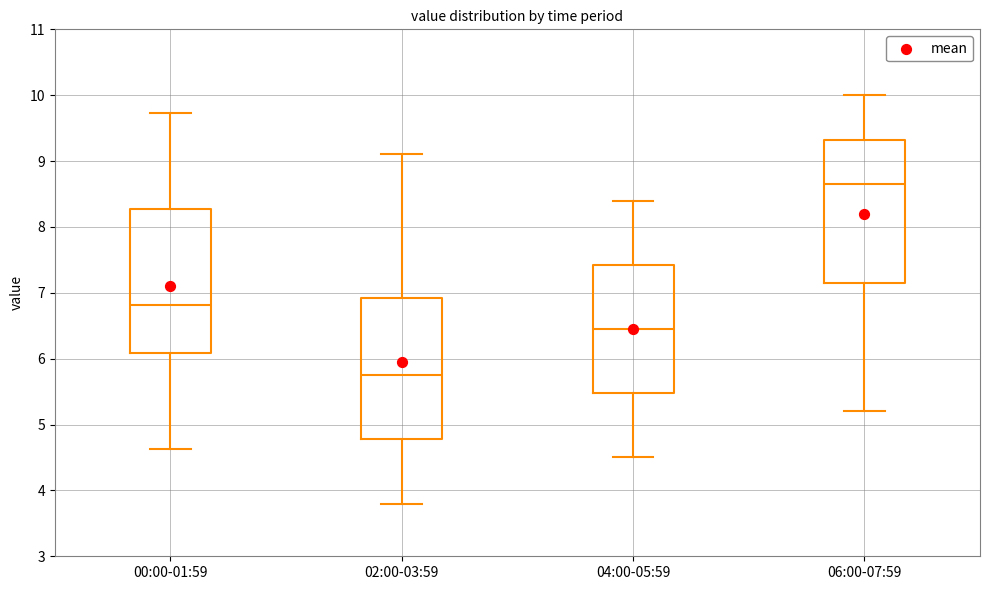

Reading left to right, transcribe this box plot: for each box, give where its median line is, the range the box spans, and where its two whiskers end, as read against the y-axis. The values are not printed on the chart, so give them approximately, as read against the axis.

00:00-01:59: median 6.8, box 6.1 to 8.3, whiskers 4.6 to 9.7
02:00-03:59: median 5.8, box 4.8 to 6.9, whiskers 3.8 to 9.1
04:00-05:59: median 6.5, box 5.5 to 7.4, whiskers 4.5 to 8.4
06:00-07:59: median 8.7, box 7.2 to 9.3, whiskers 5.2 to 10.0